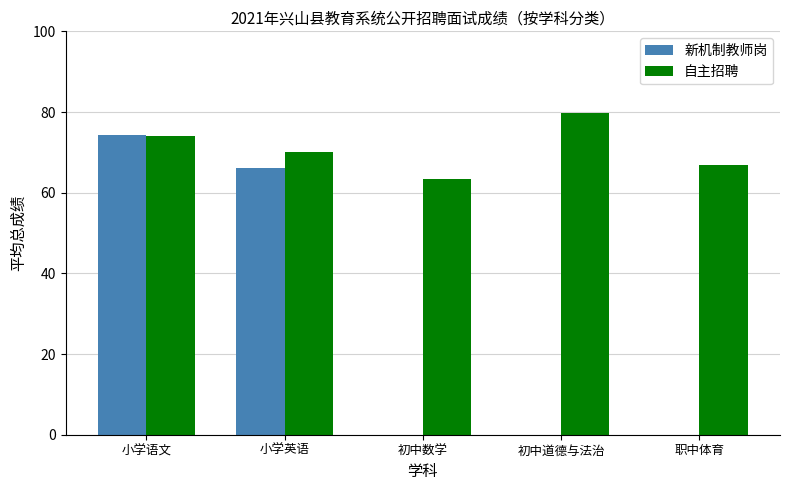

What is the greatest value displayed?

79.8